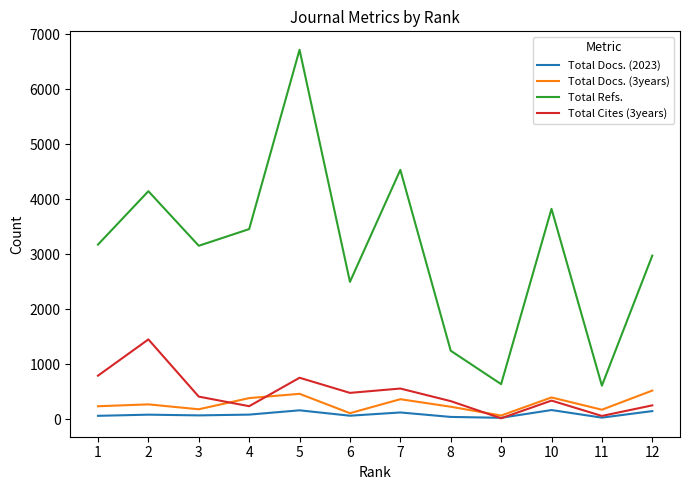

How many values in the Total Docs. (3years) series are below 268?

6